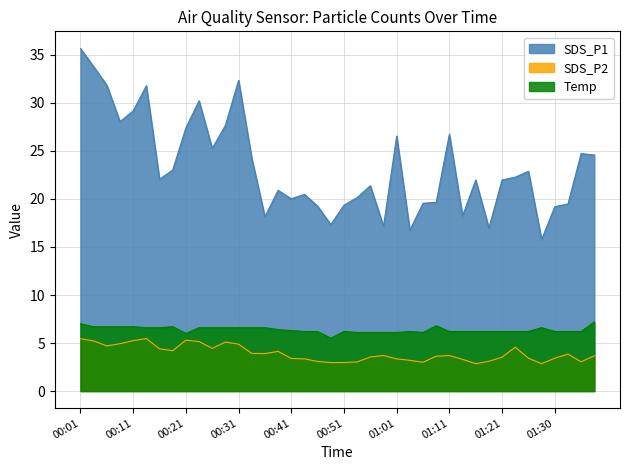

What is the value of the SDS_P1 point at the 25th from the left?

26.6